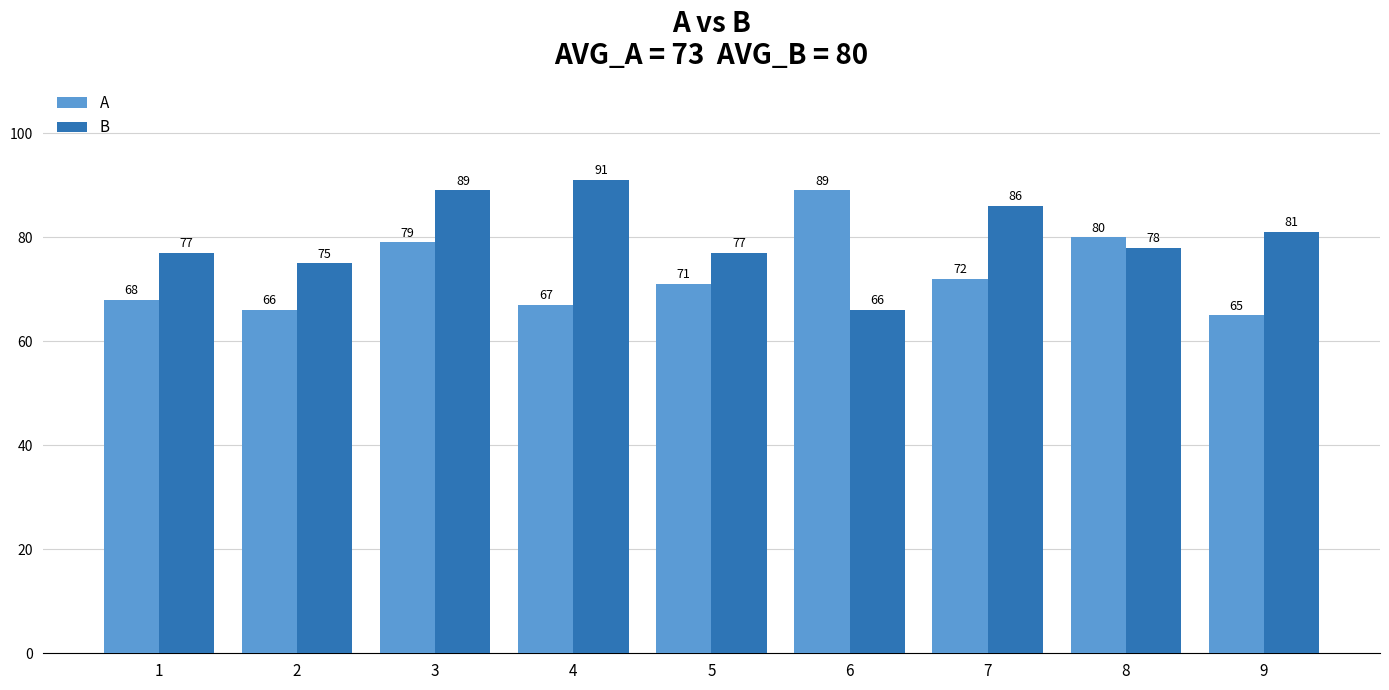

Reading left to right, transcribe all the data shown in this chart.

A: 1=68	2=66	3=79	4=67	5=71	6=89	7=72	8=80	9=65
B: 1=77	2=75	3=89	4=91	5=77	6=66	7=86	8=78	9=81